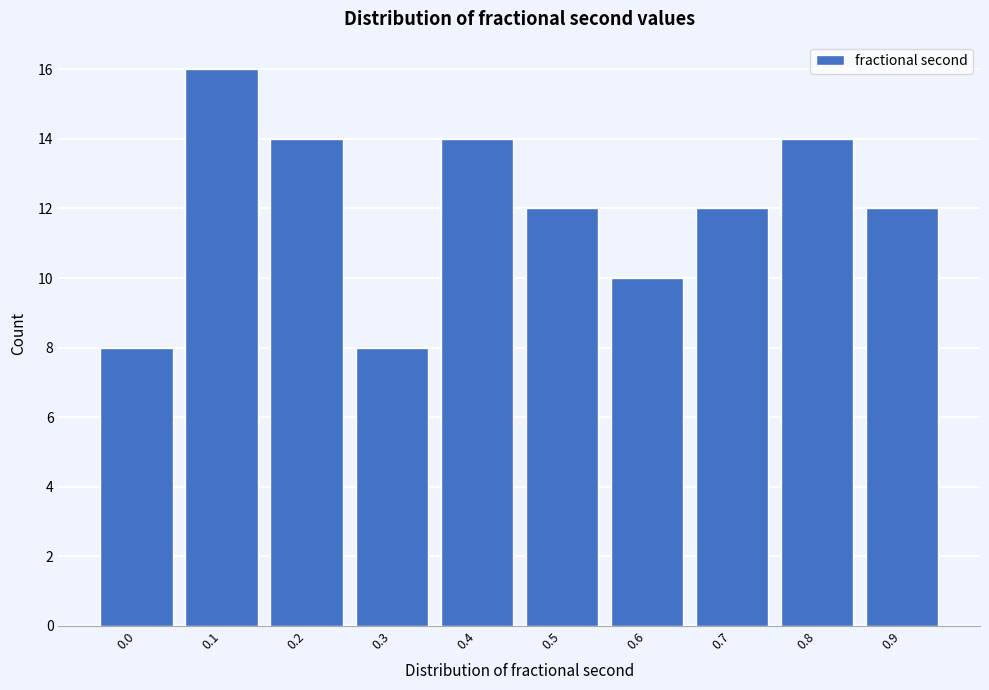

Reading left to right, what are all the values shown in this chart?

0.0=8	0.1=16	0.2=14	0.3=8	0.4=14	0.5=12	0.6=10	0.7=12	0.8=14	0.9=12